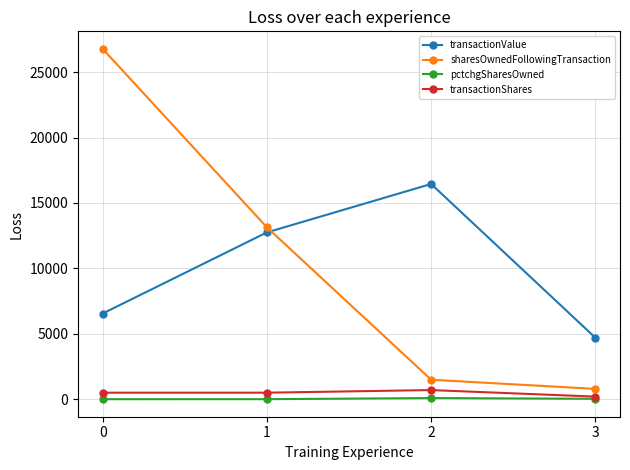

True or false: sharesOwnedFollowingTransaction has a value of 1490 at 2.

True